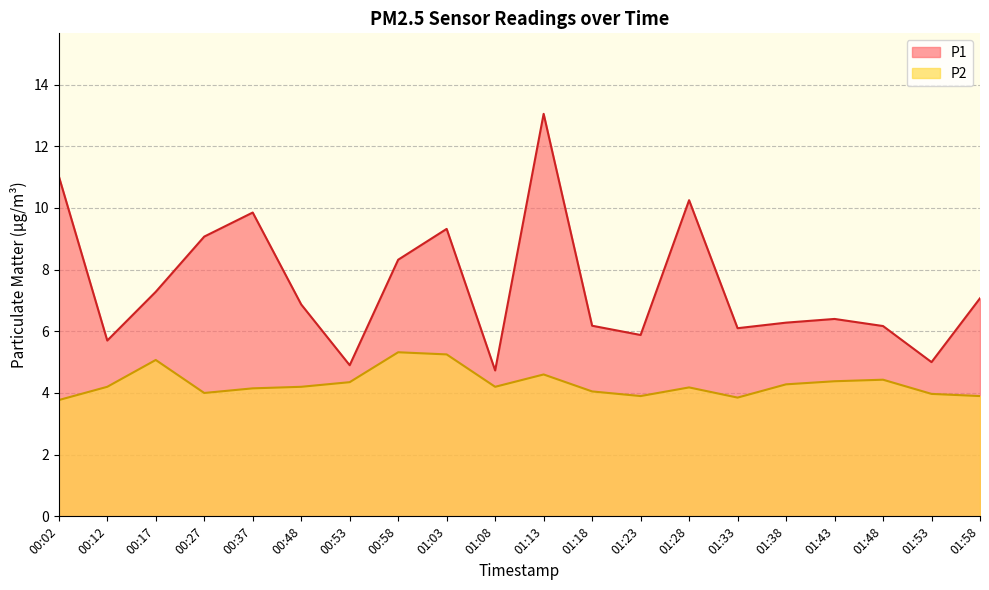

How many lines are shown in the chart?

2